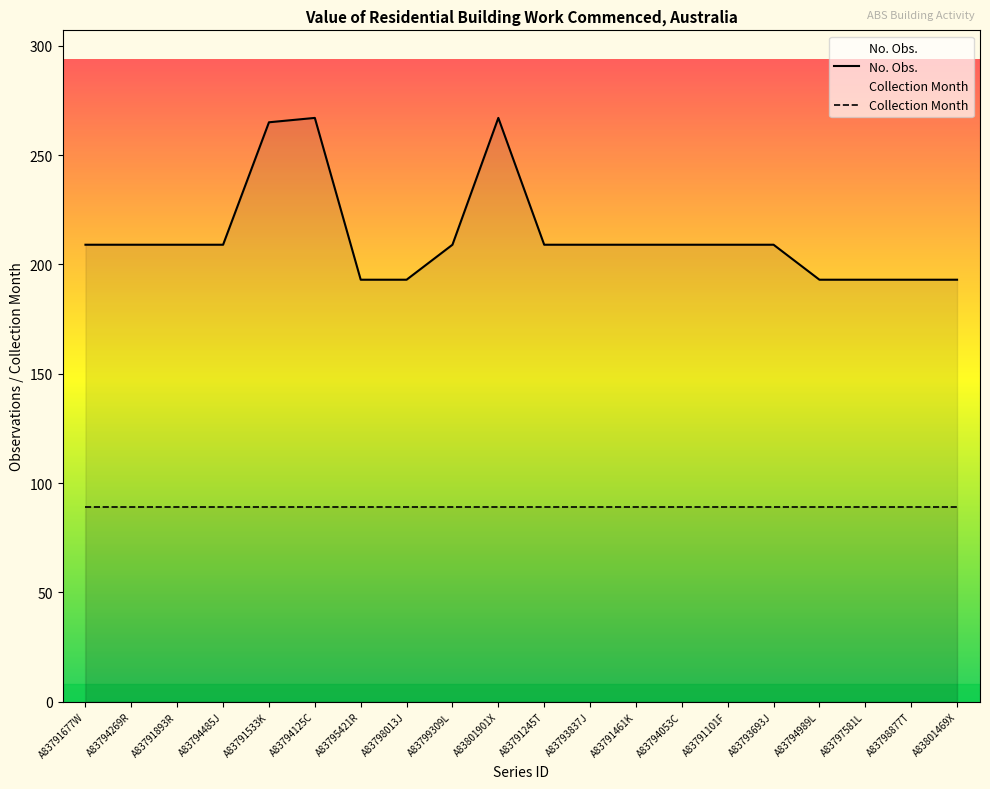

What is the sum of all Collection Month values?

1780